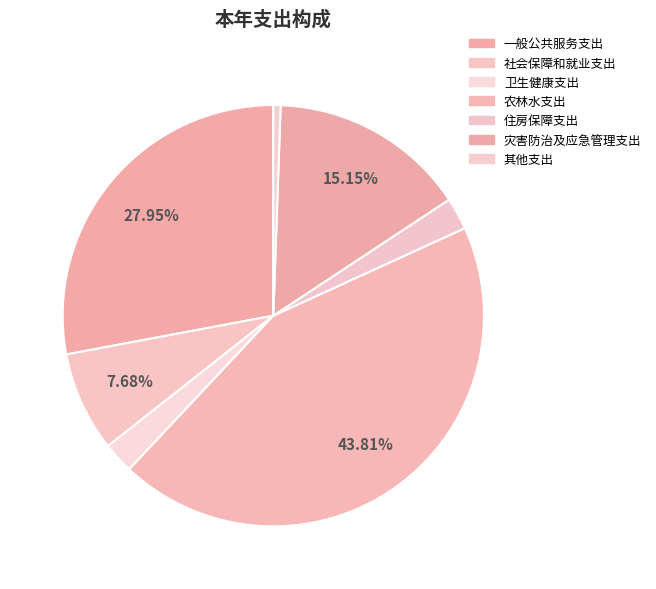

What is the largest slice in the pie chart?

农林水支出